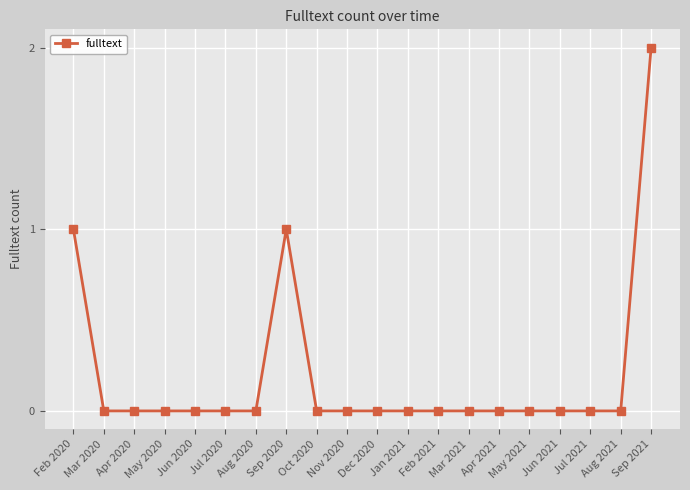

True or false: there are more than 0 points higher than both neighbors.

True